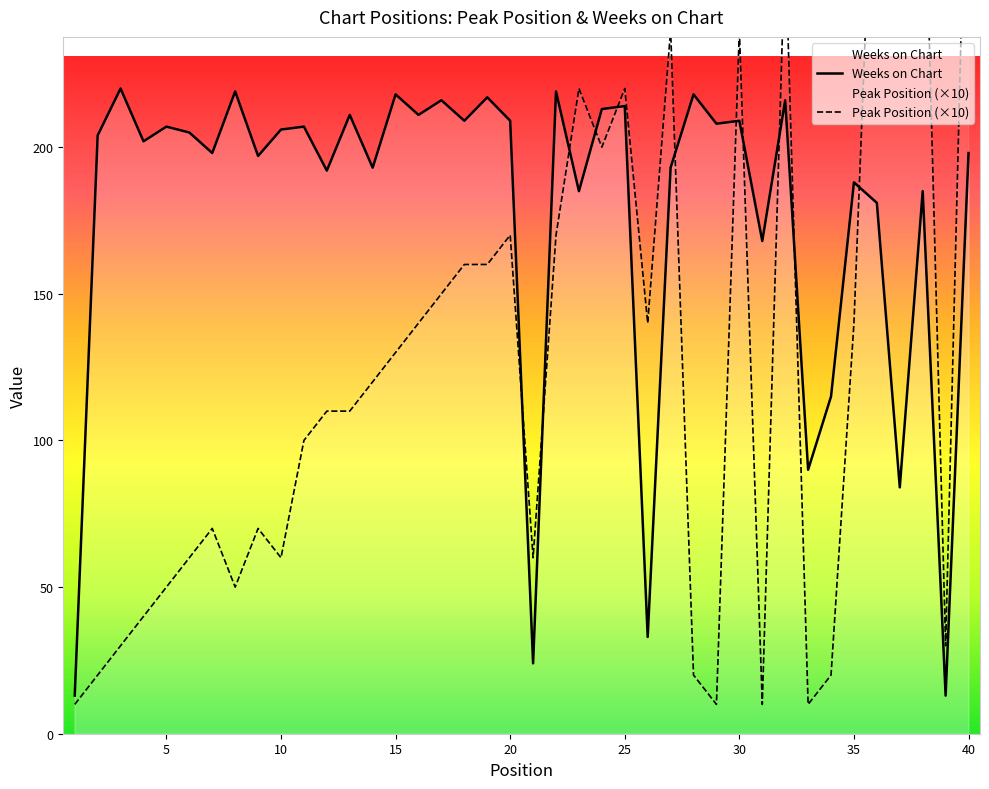

How many values in the Weeks on Chart series exceed 205?

19